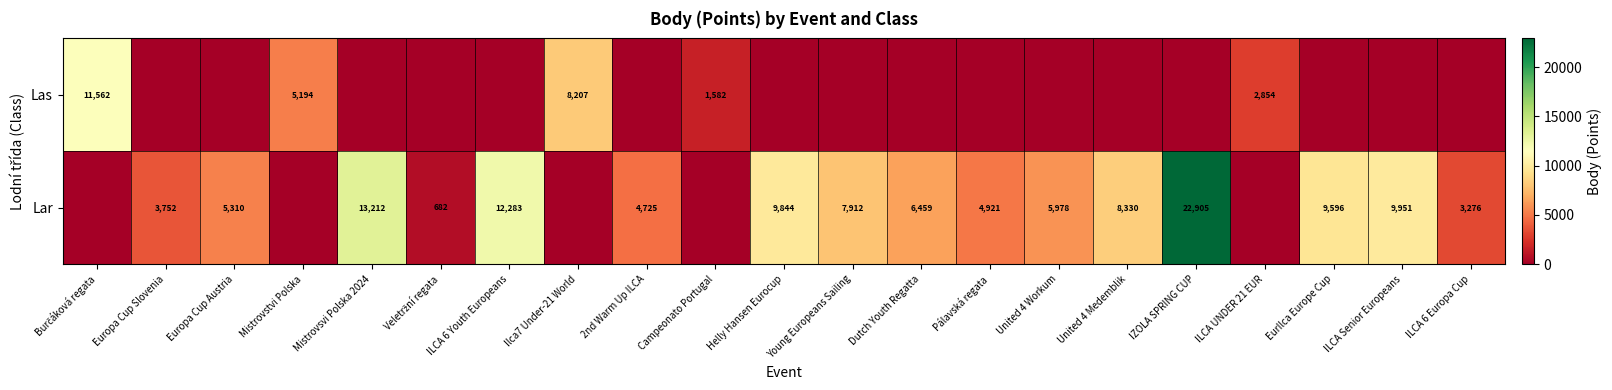

The value of Lar at Pálavská regata is 4921. True or false?

True